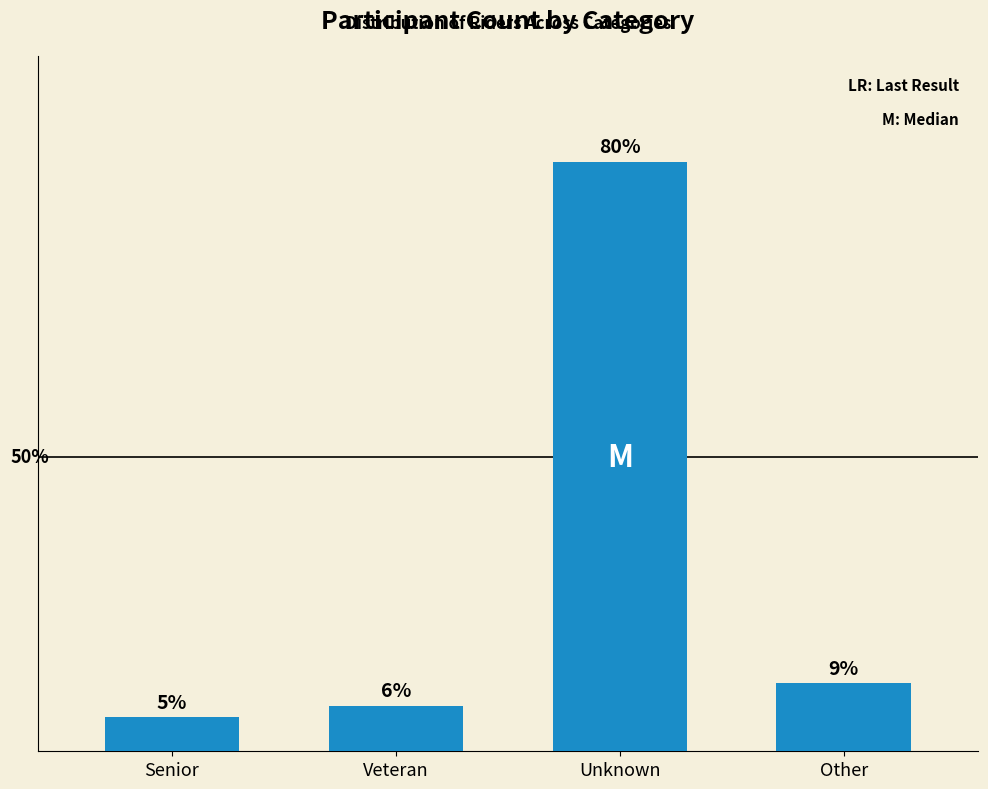

Rank the categories by value from lowest to highest.

Senior, Veteran, Other, Unknown